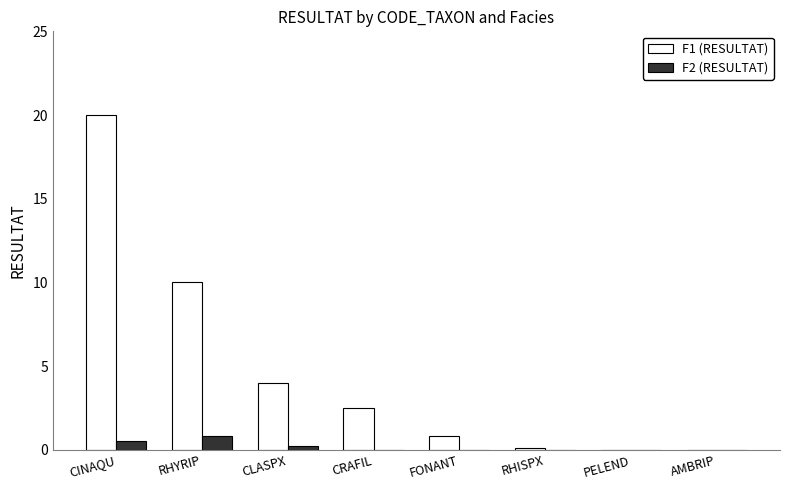

What is the sum of all F1 (RESULTAT) values?

37.4